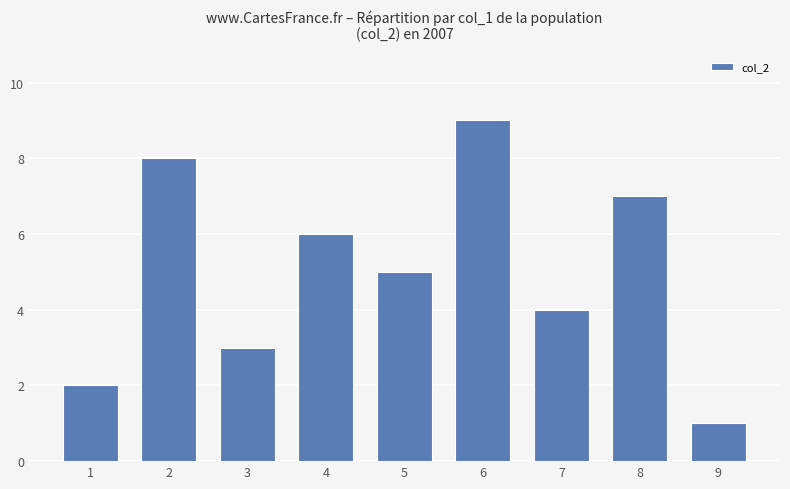

What is the average value?

5